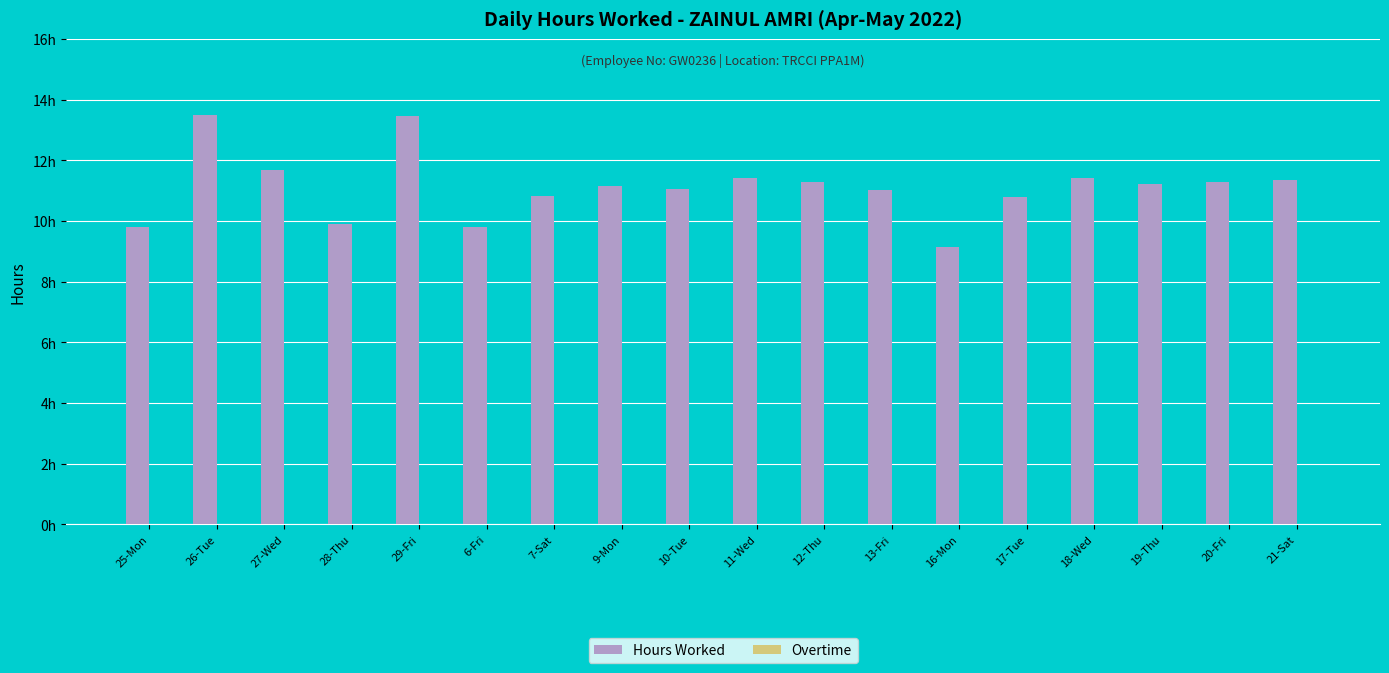

Reading left to right, list all the values displayed in this chart.

Hours Worked: 9.8	13.5	11.7	9.9	13.4	9.8	10.8	11.2	11.1	11.4	11.3	11.0	9.1	10.8	11.4	11.2	11.3	11.4
Overtime: 0.0	0.0	0.0	0.0	0.0	0.0	0.0	0.0	0.0	0.0	0.0	0.0	0.0	0.0	0.0	0.0	0.0	0.0